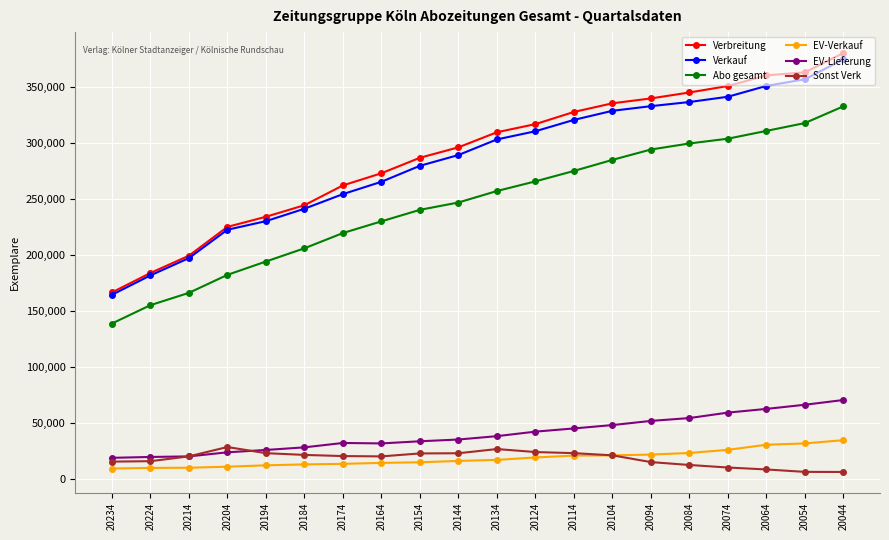

True or false: Verbreitung and Abo gesamt intersect in this chart.

False